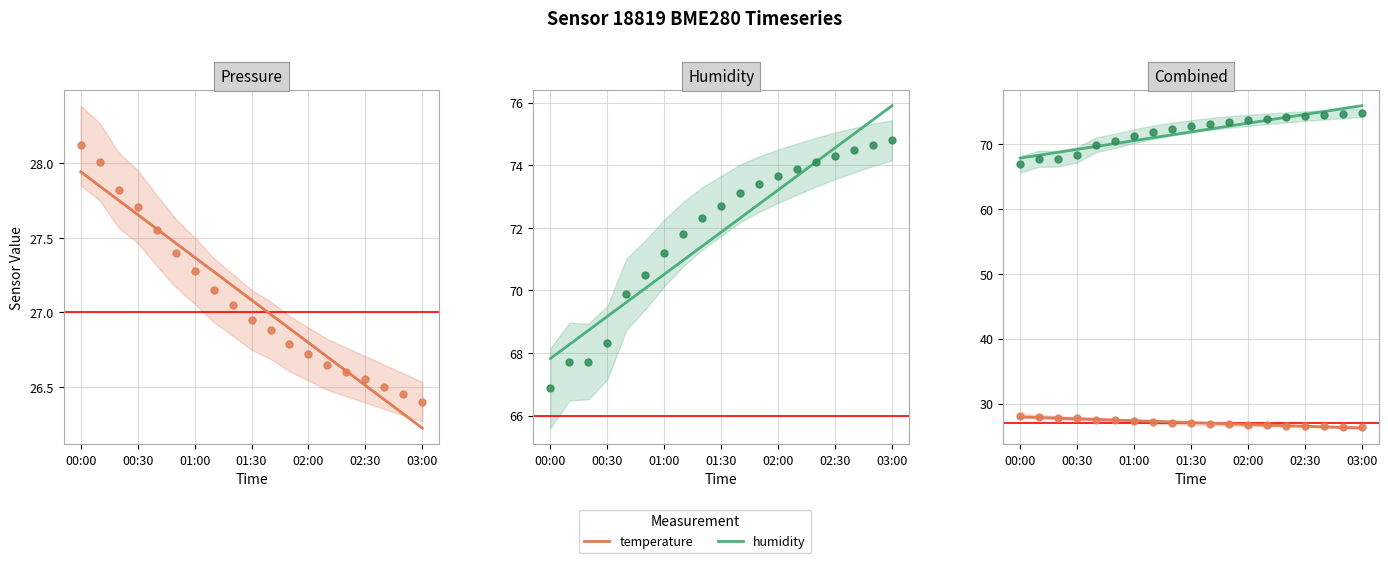

What are all the series names shown in the legend?

temperature, humidity